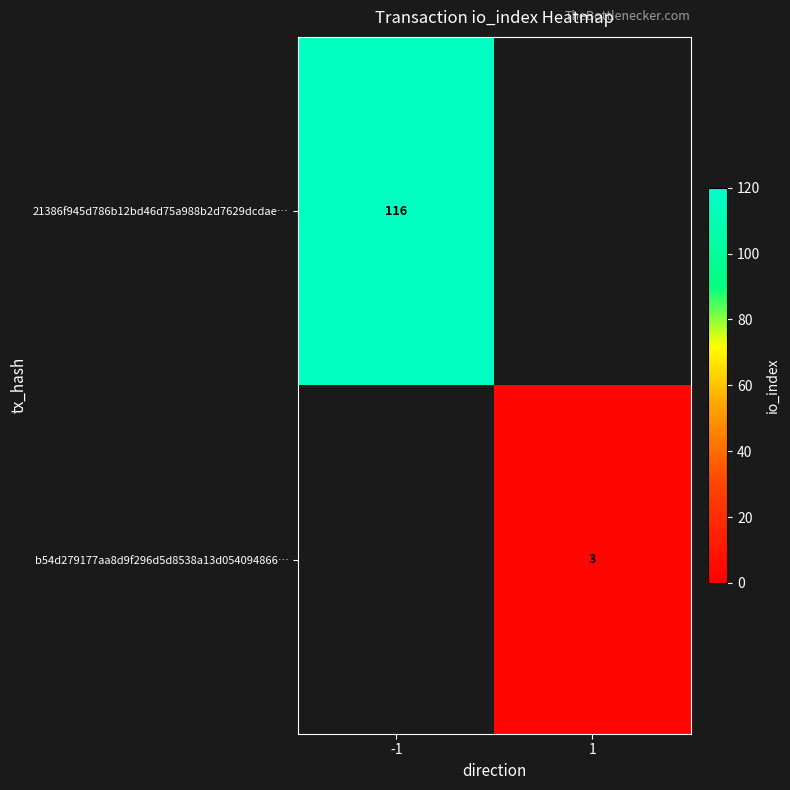

The value of 21386f945d786b12bd46d75a988b2d7629dcdae… at -1 is 116. True or false?

True